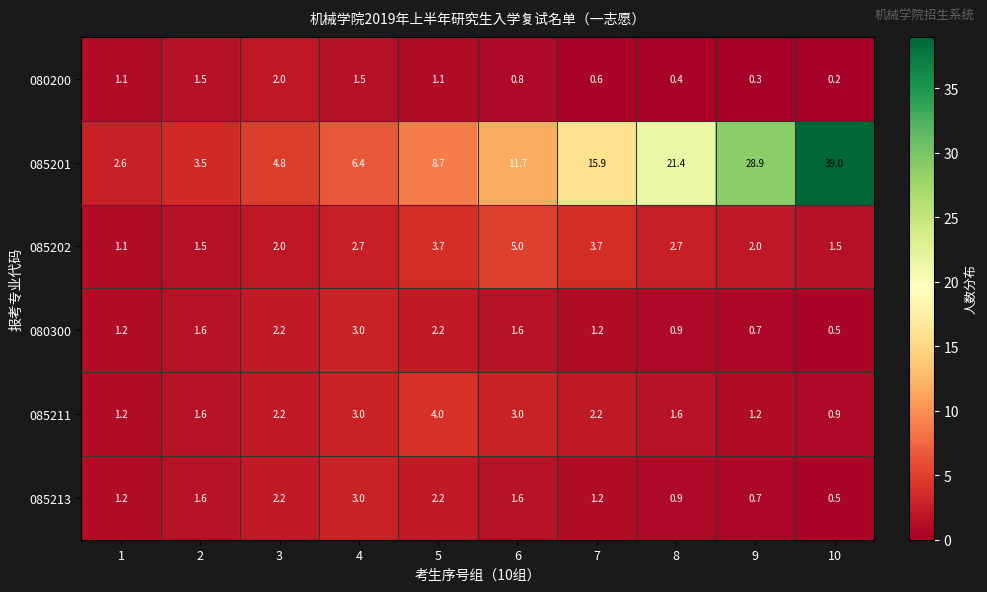

At which label is 085201 closest to 20?

8